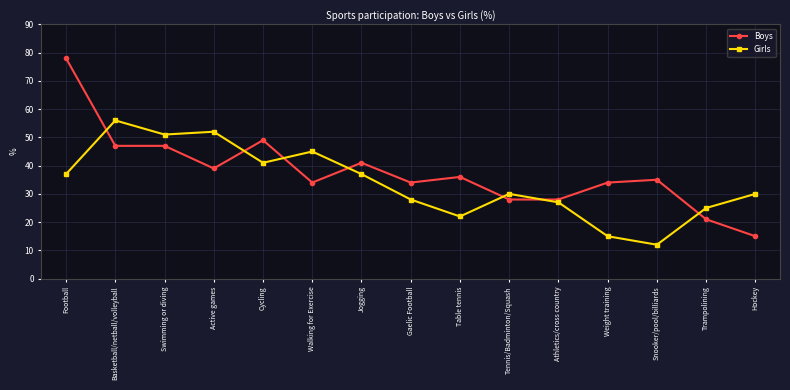

At how many categories does at least one series exceed 47?

5